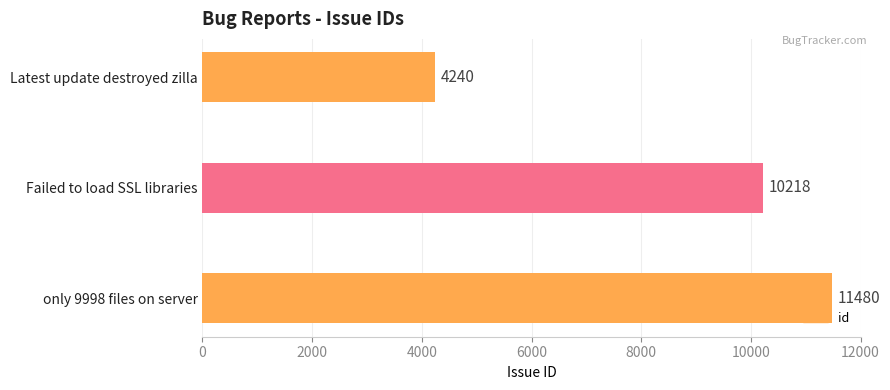

Count the values in the range 4240 to 11480.

3